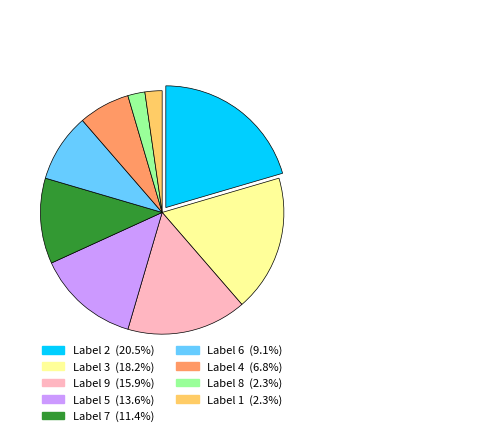

Is there a majority slice in this chart?

No